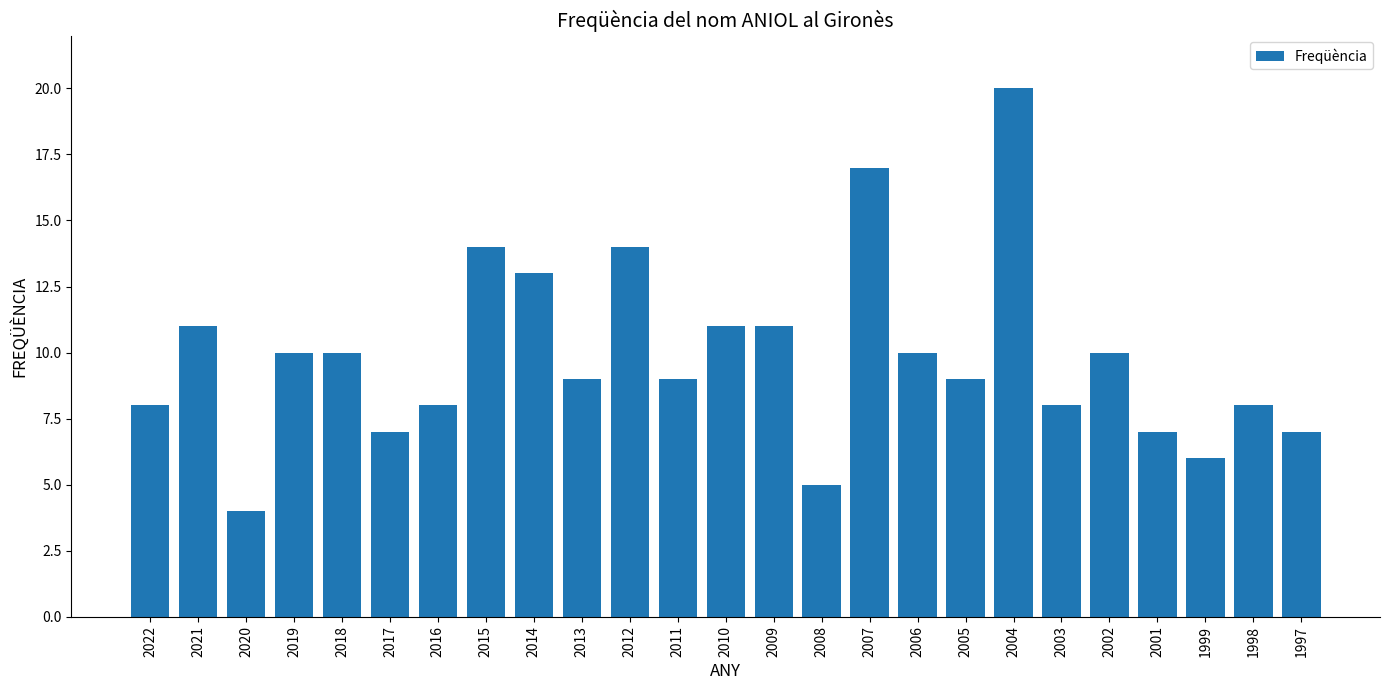

What is the change in value from 2020 to 2005?

+5